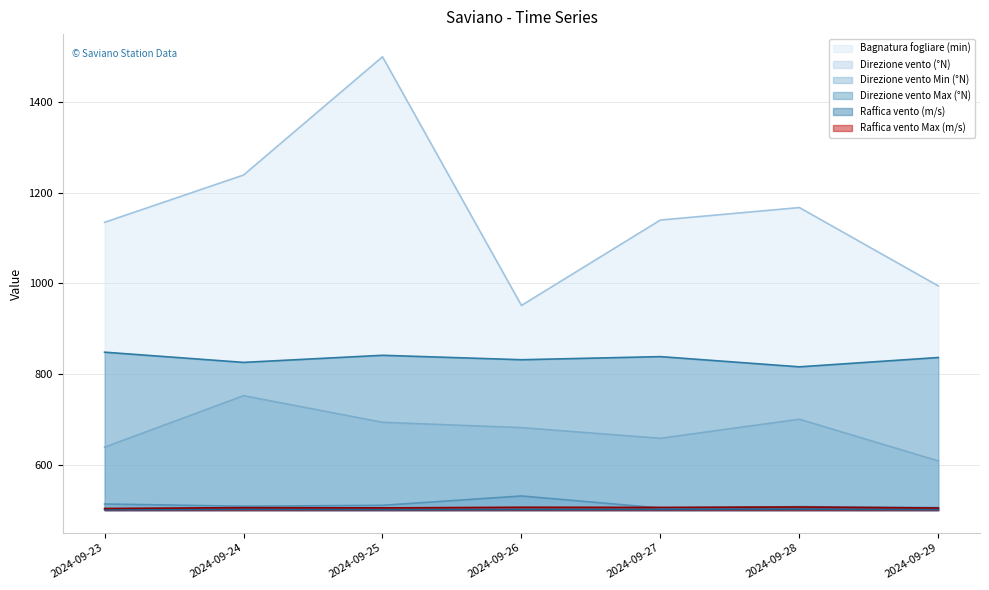

What is the approximate value of Direzione vento Max (°N) at 2024-09-26?

831.9